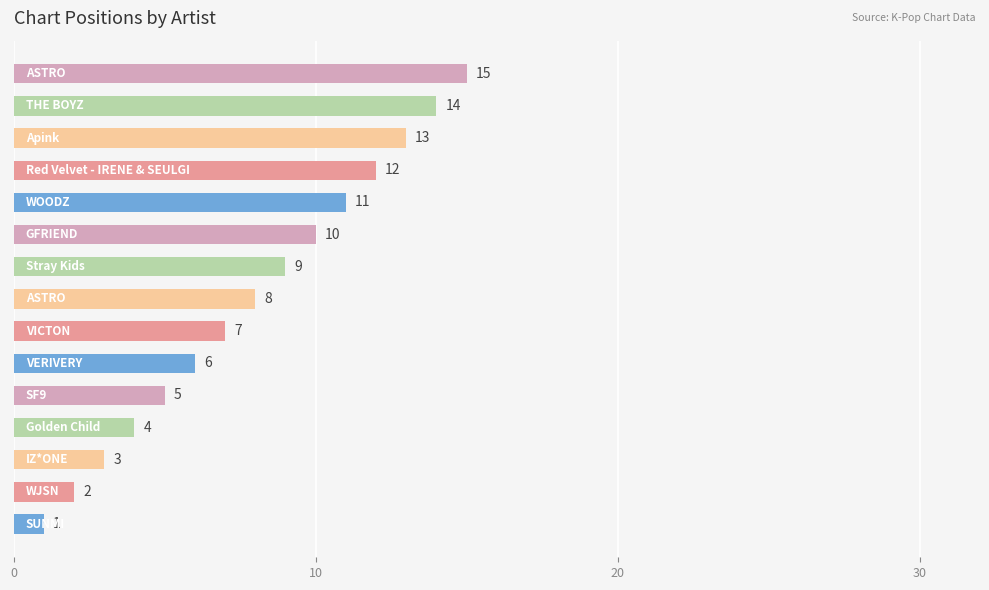

How many data points are less than 8?

7